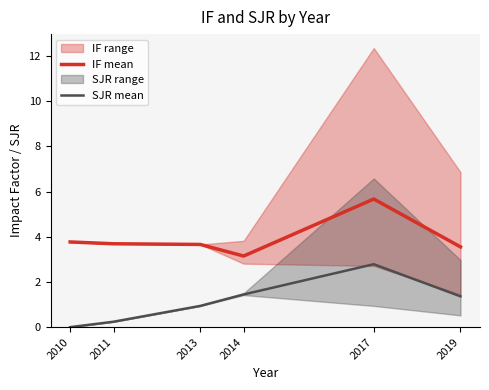

Is the value of IF mean at 2013 greater than the value of SJR mean at 2014?

Yes